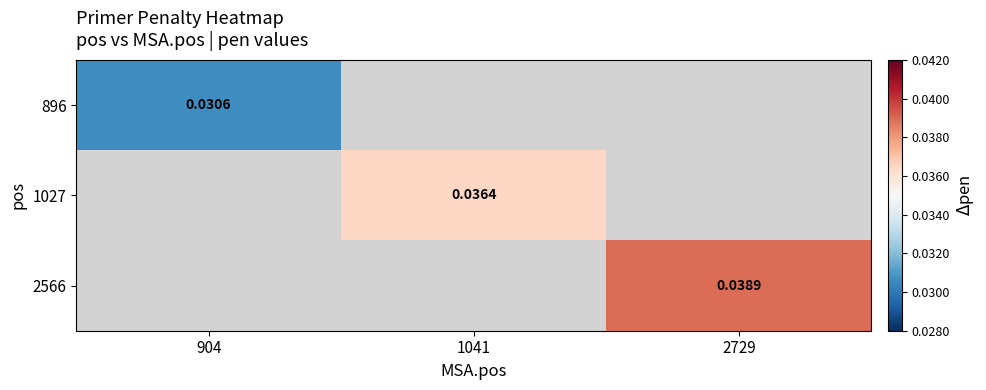

Is the value of 896 at 904 greater than the value of 2566 at 2729?

No